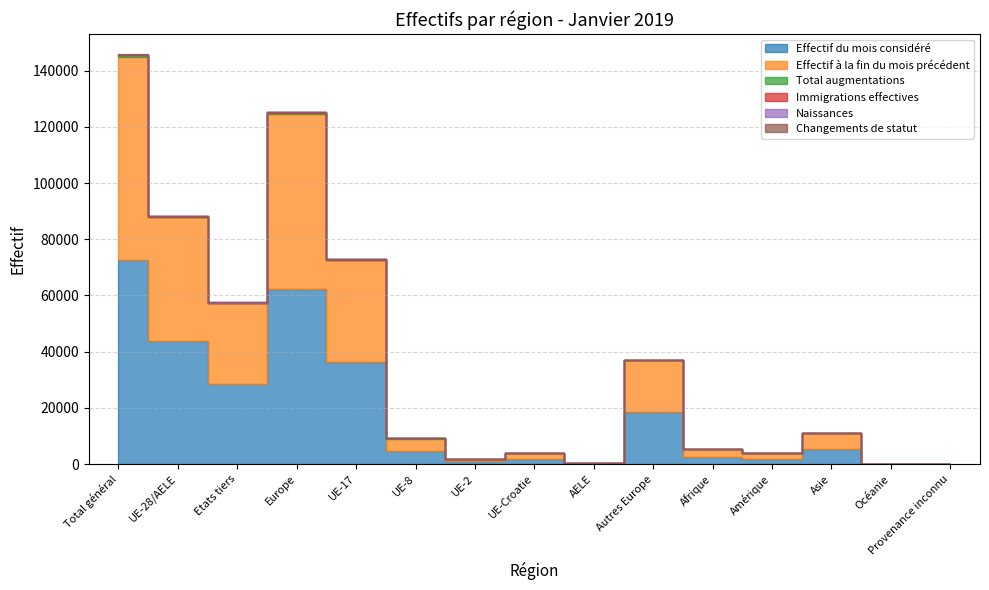

How many lines are shown in the chart?

6